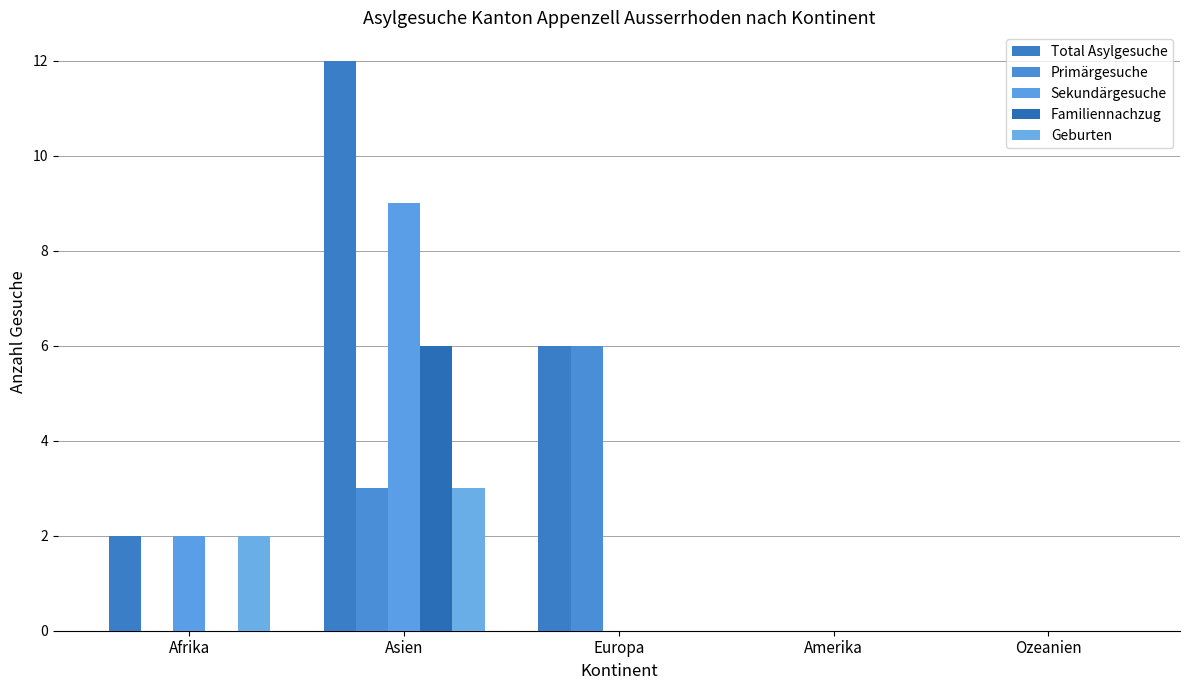

Which category has the lowest value in the Familiennachzug series?

Afrika